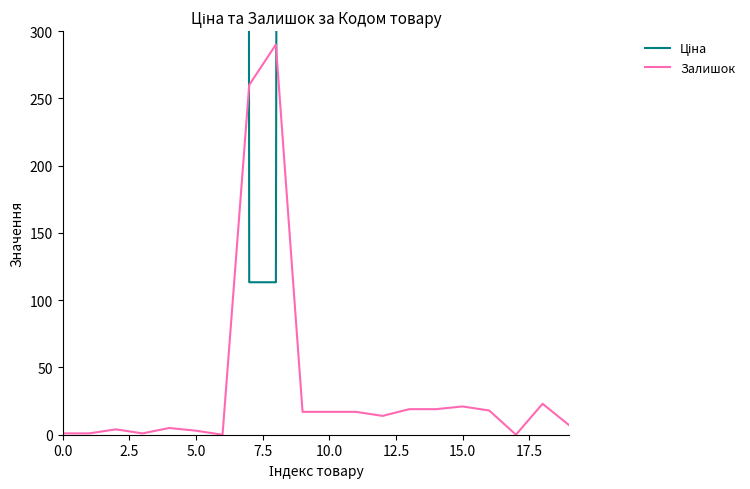

What is the maximum value for Залишок?

290